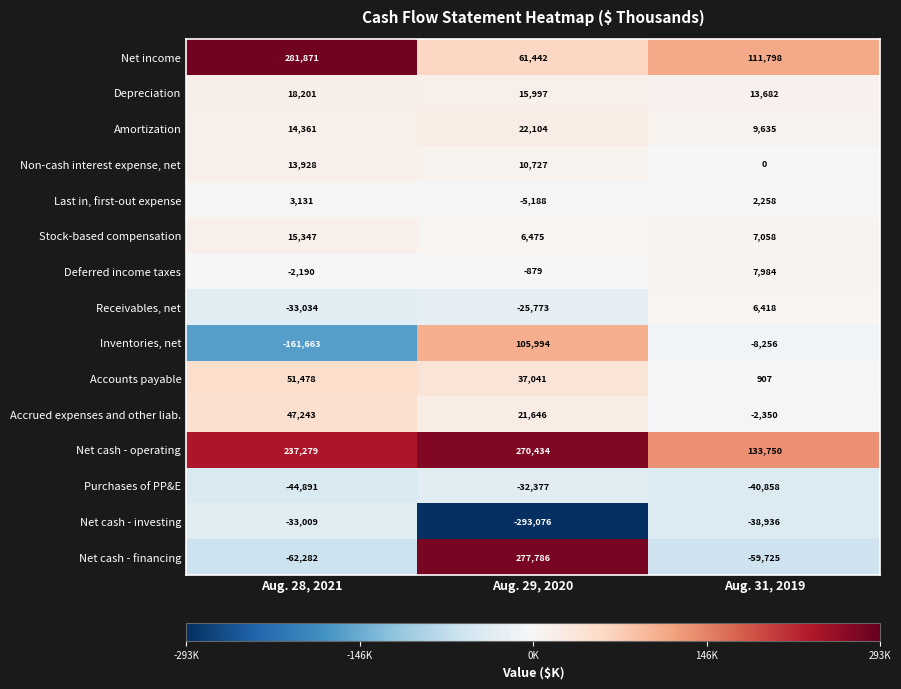

What is the spread (max minus min) of values at Aug. 28, 2021?

443534